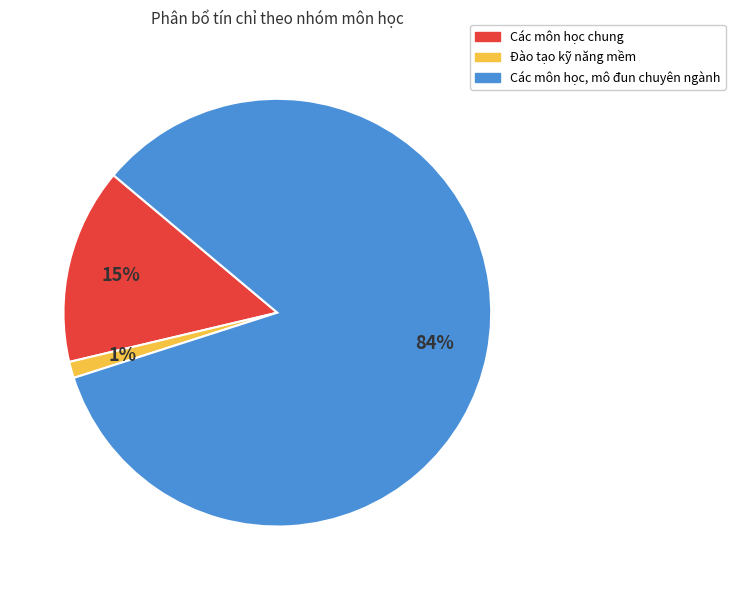

To the nearest percent, what is the combined percentage of Đào tạo kỹ năng mềm and Các môn học, mô đun chuyên ngành?

85%